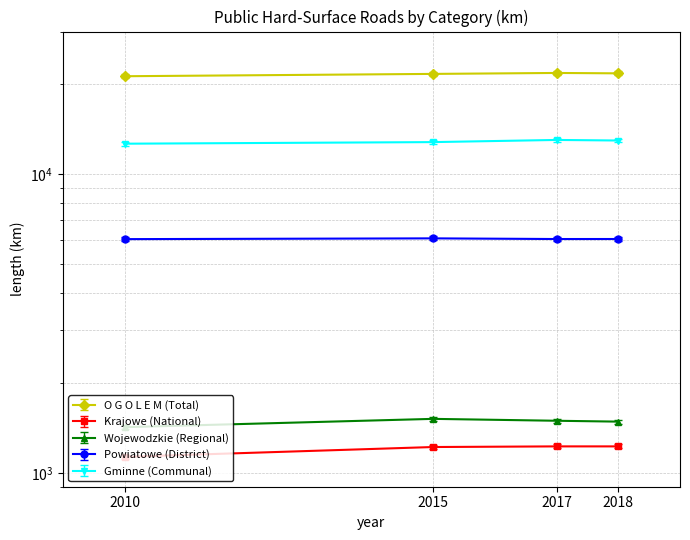

True or false: O G O L E M (Total) and Gminne (Communal) cross at least once.

False